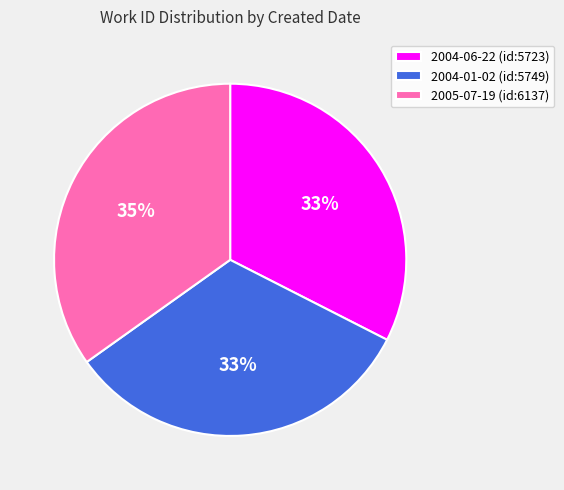

To the nearest percent, what is the average slice percentage?

33%